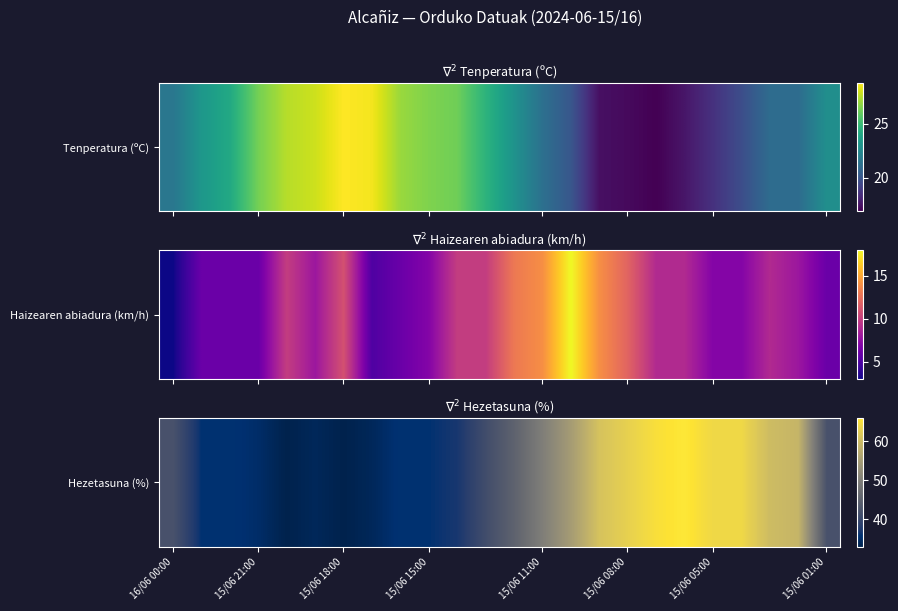

What is the average value?

47